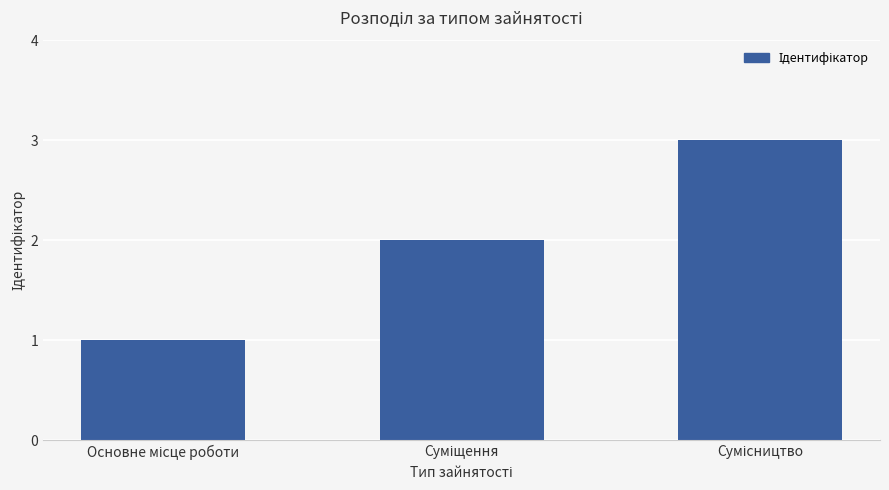

What is the average value?

2